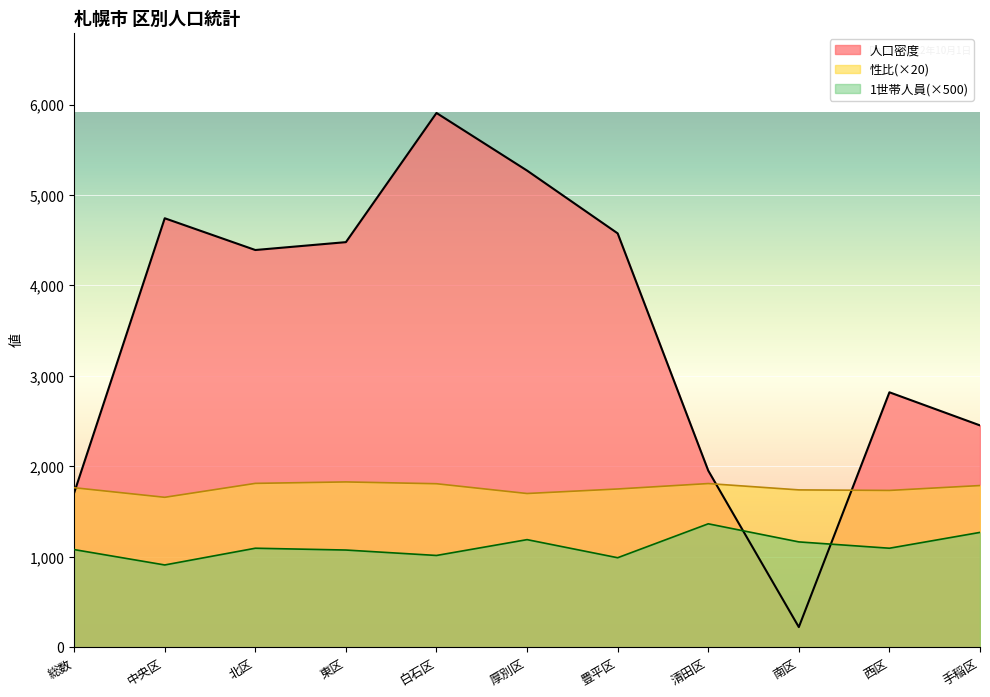

At which label does 性比 reach its minimum?

中央区